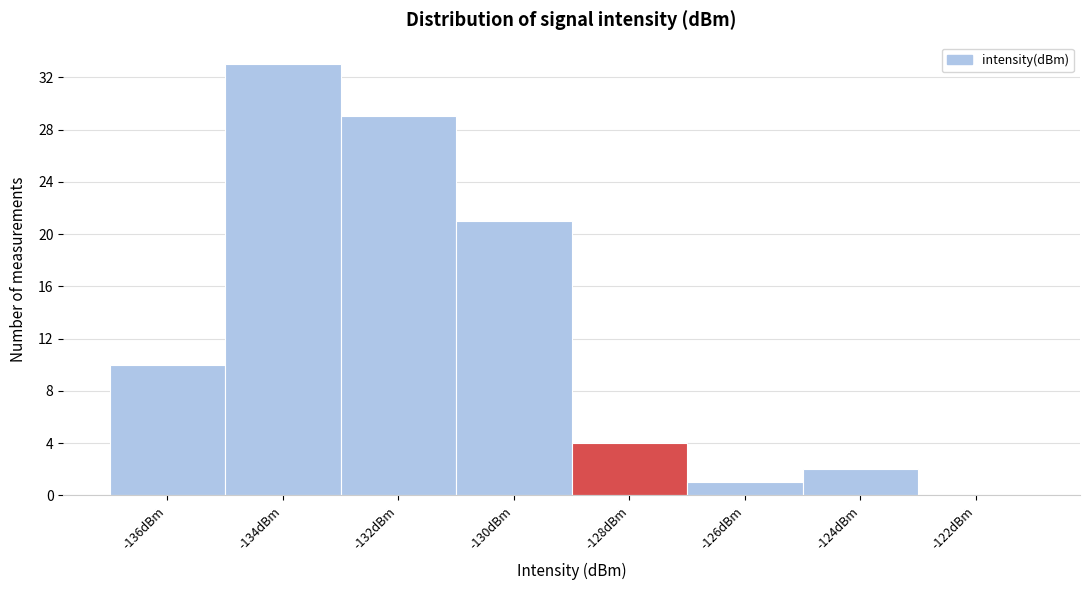

Reading left to right, what are all the values shown in this chart?

-136dBm=10	-134dBm=33	-132dBm=29	-130dBm=21	-128dBm=4	-126dBm=1	-124dBm=2	-122dBm=0